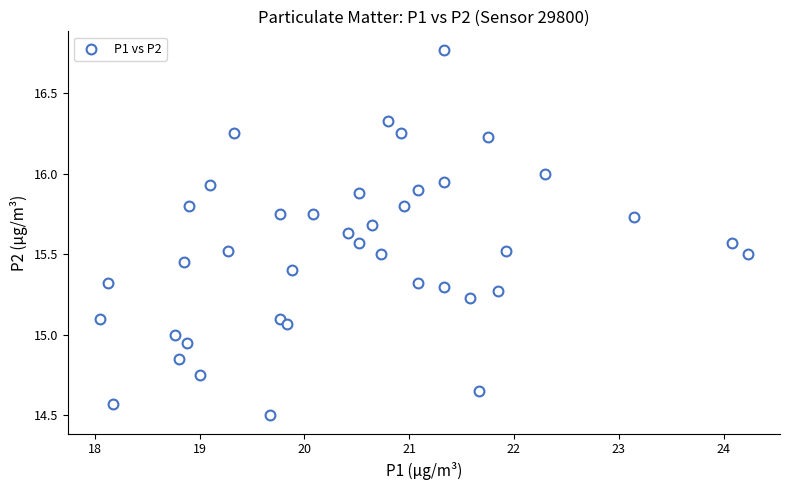

What is the range of Y values (max minus min)?

2.3